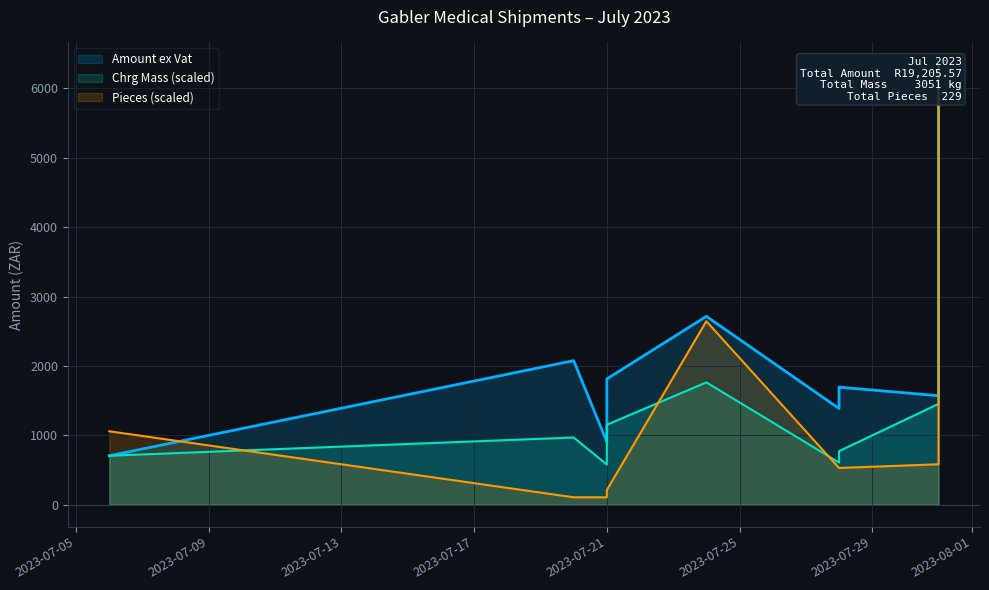

What is the difference between the second highest and second lowest values in the Pieces series?

2538.2